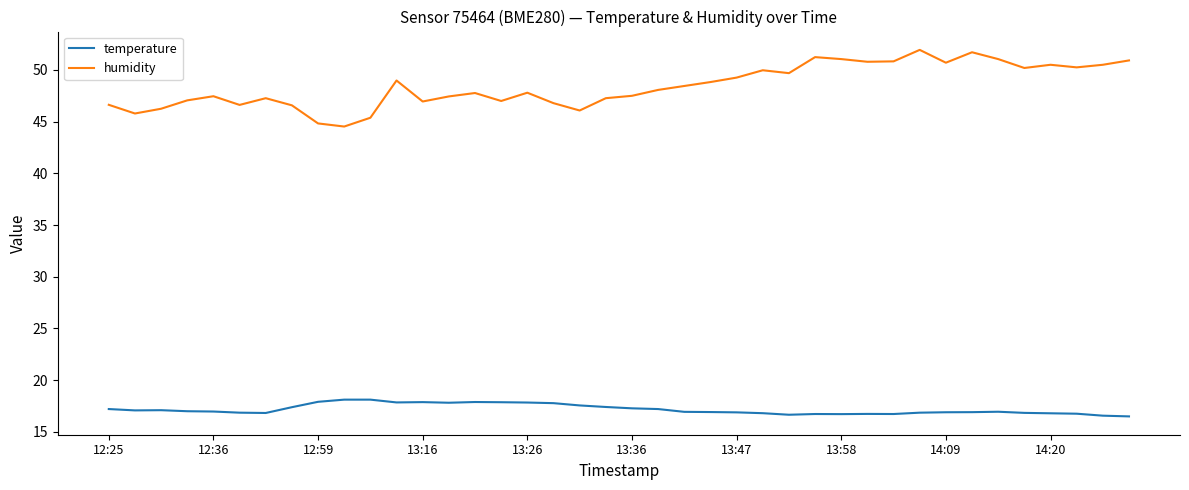

Which series has the largest range (max minus min)?

humidity